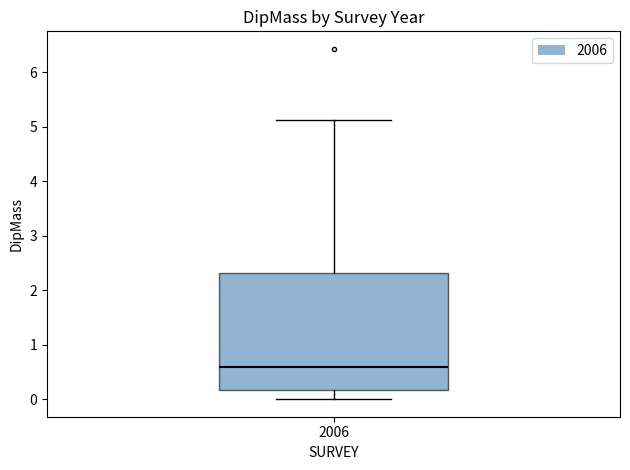

Where is the upper edge of the box at x = 2006 on the y-axis? The values are not printed on the chart, so give them approximately, as read against the axis.

2.3